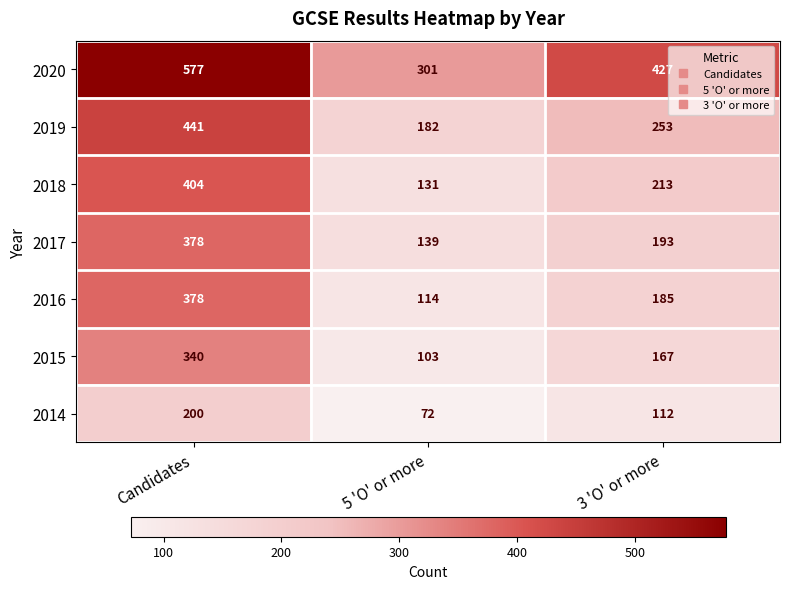

At how many categories does at least one series exceed 317?

2